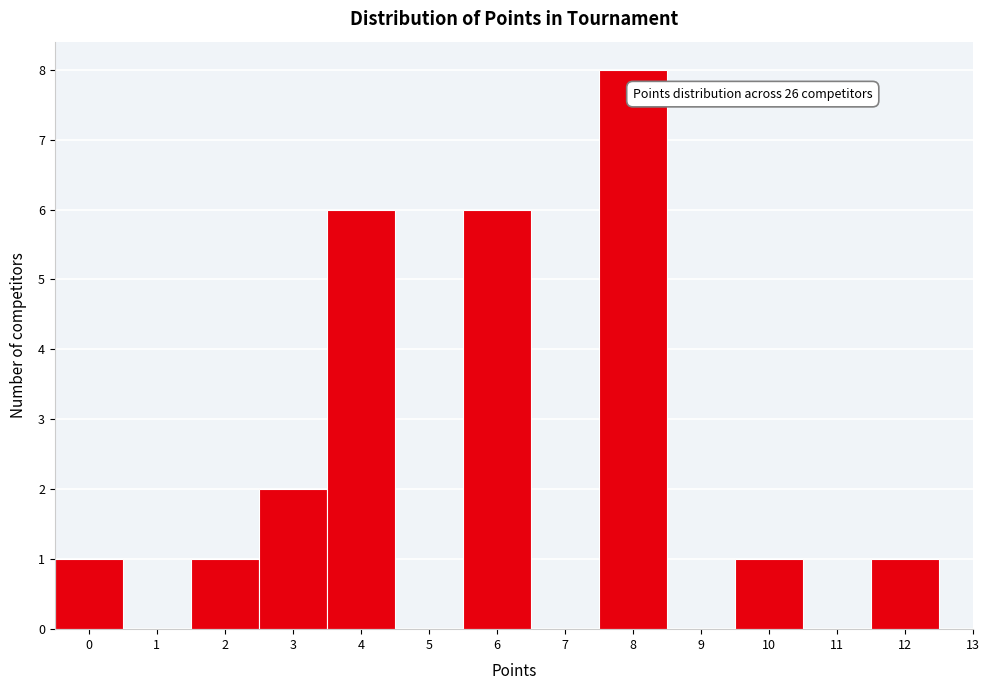

Over which range of the x-axis is the bar tallest?

7.5 to 8.5